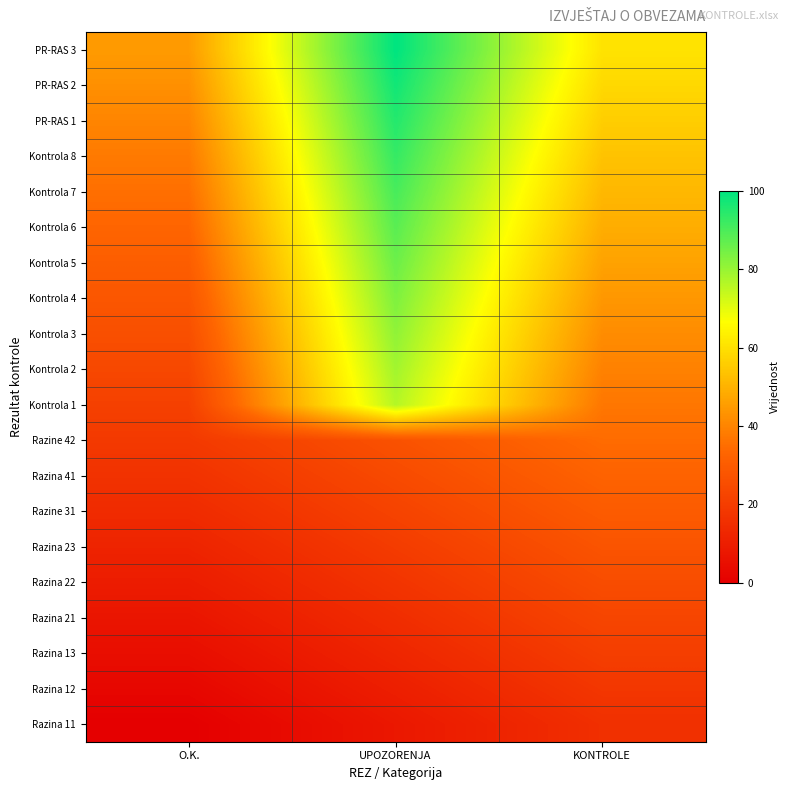

Rank the series by their maximum value, from highest to lowest.

PR-RAS 3, PR-RAS 2, PR-RAS 1, Kontrola 8, Kontrola 7, Kontrola 6, Kontrola 5, Kontrola 4, Kontrola 3, Kontrola 2, Kontrola 1, Razine 42, Razina 41, Razine 31, Razina 23, Razina 22, Razina 21, Razina 13, Razina 12, Razina 11